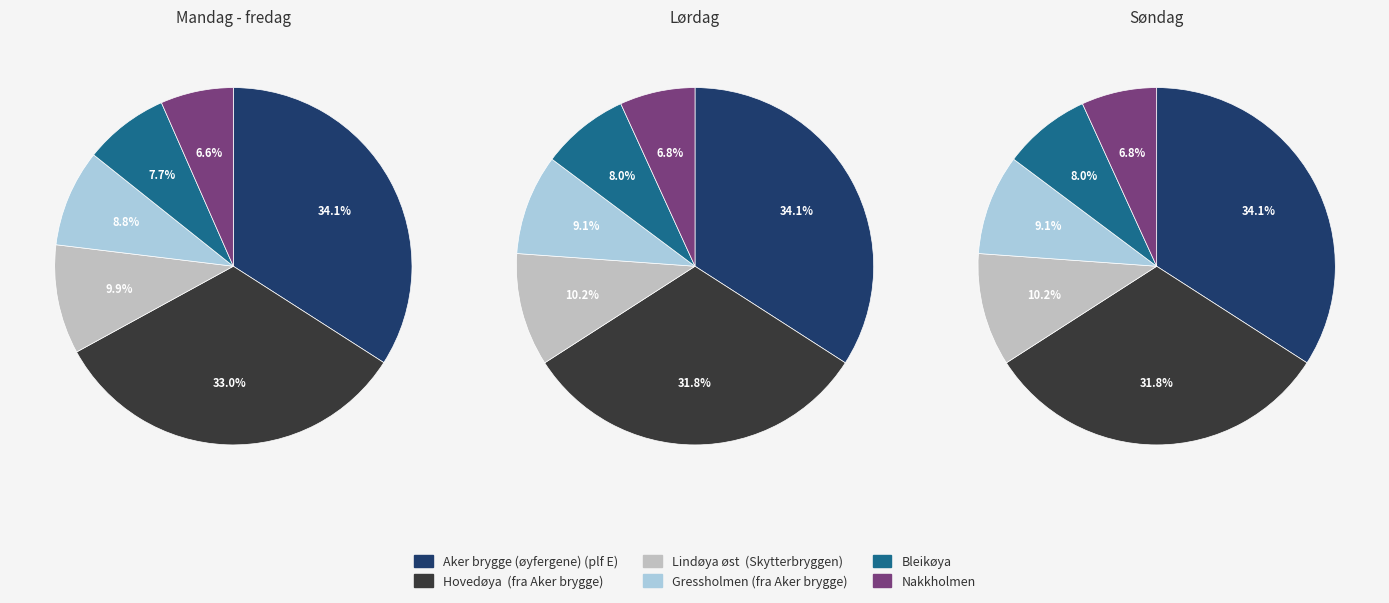

Which has a higher value, Aker brygge (øyfergene) (plf E) or Hovedøya  (fra Aker brygge)?

Aker brygge (øyfergene) (plf E)